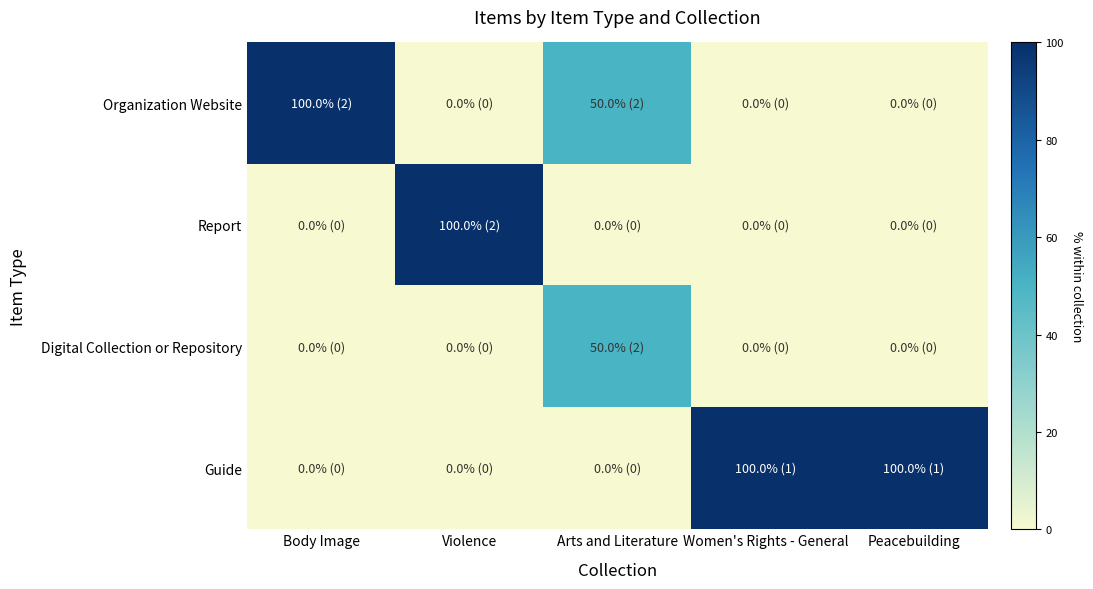

Which label corresponds to the largest value in the chart?

Body Image